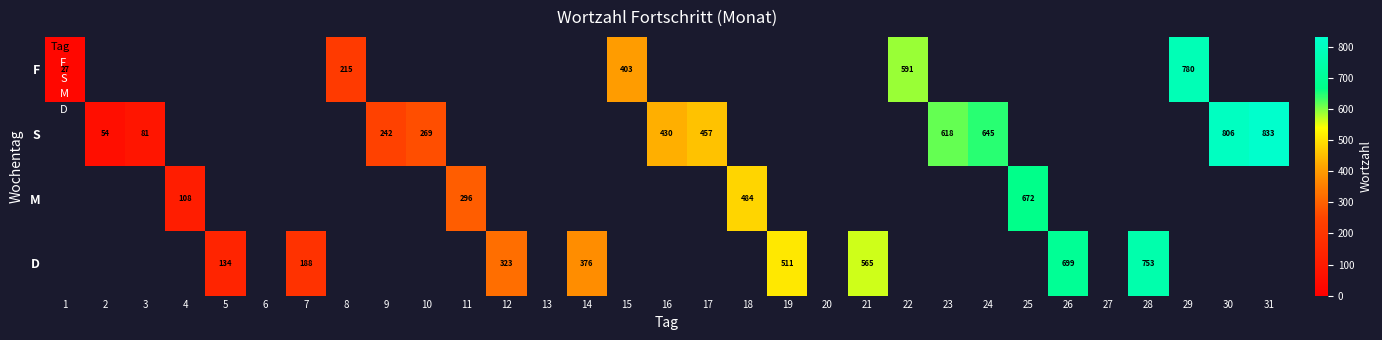

What is the difference between the M values at 11 and 4?

188.2